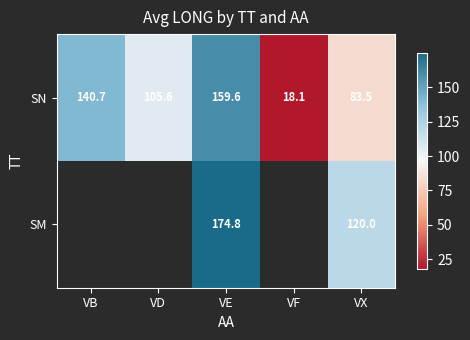

Which series changed the most between VD and VX?

SN